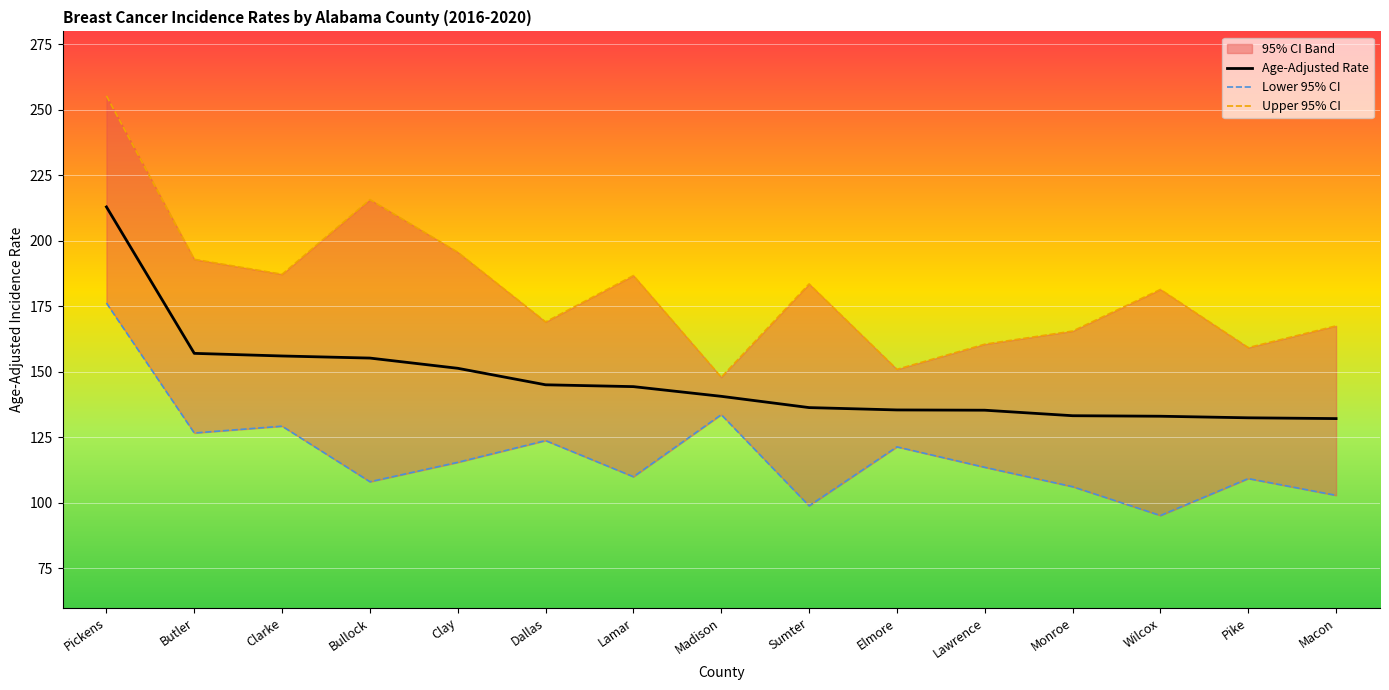

What is the average value of the Lower 95% CI series?

118.1